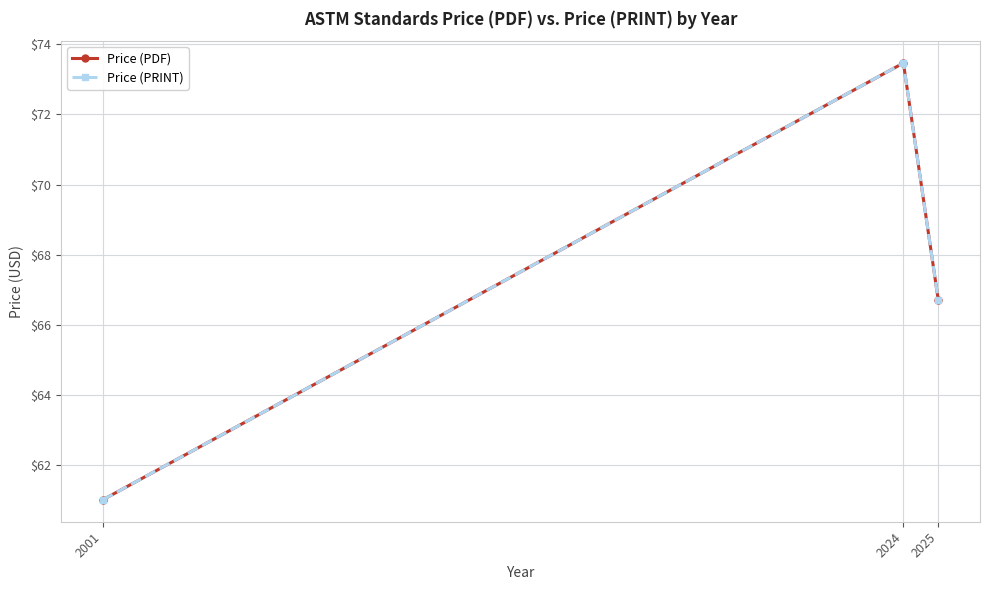

Where does the Price (PRINT) series first go above 66?

2024